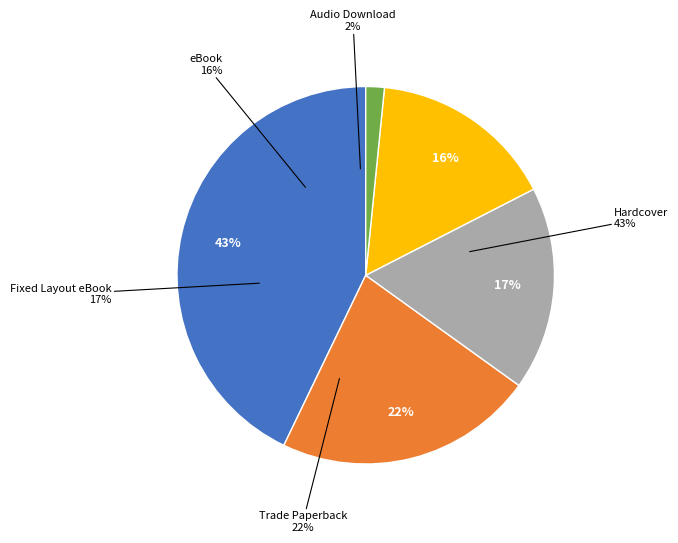

Does eBook account for over 50% of the chart?

No